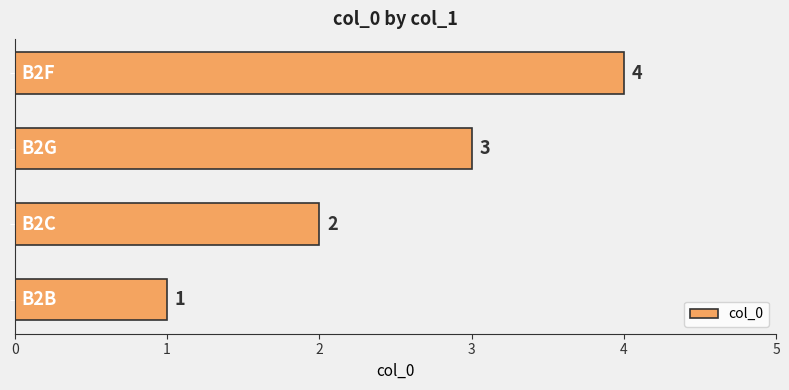

What is the sum of all values?

10